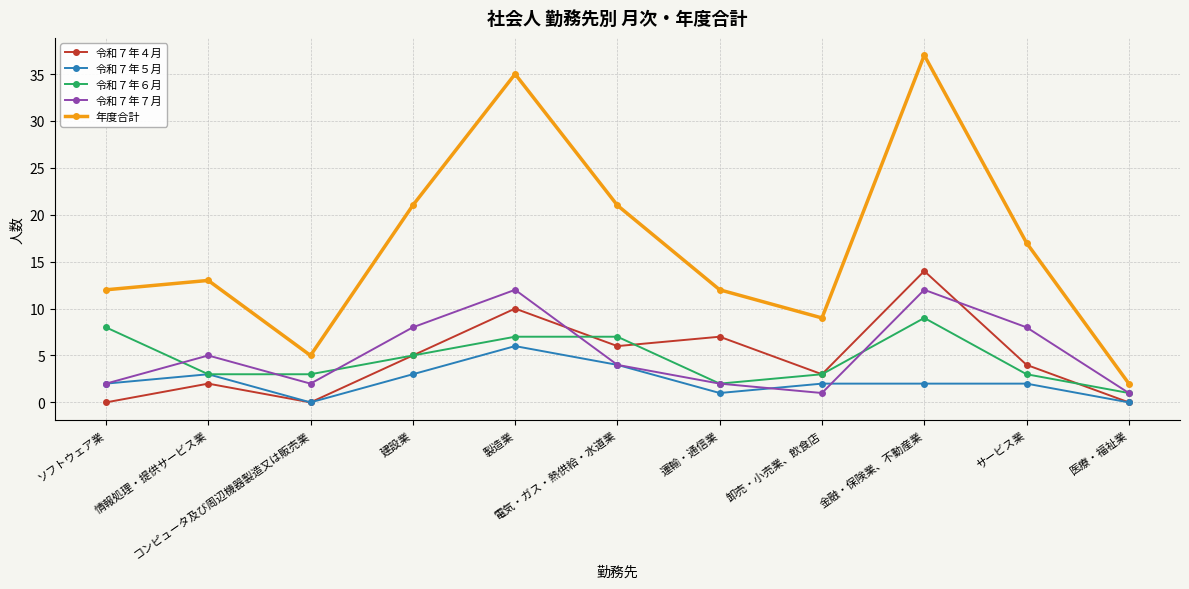

After their last crossing, which series has the higher values: 令和７年４月 or 令和７年７月?

令和７年７月